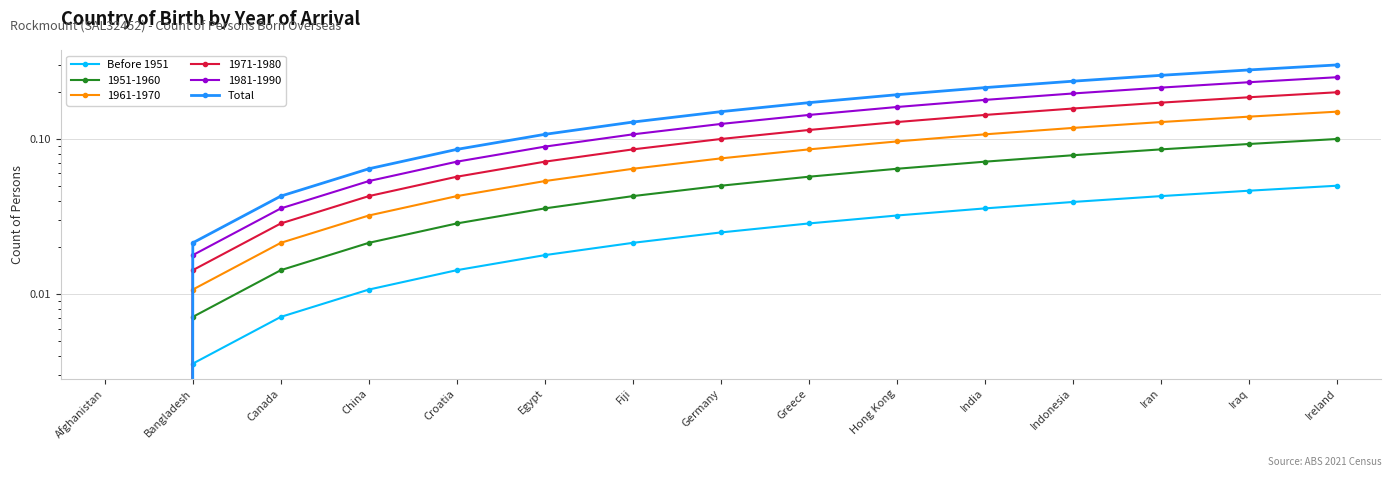

Which series changed the most between Germany and India?

Total